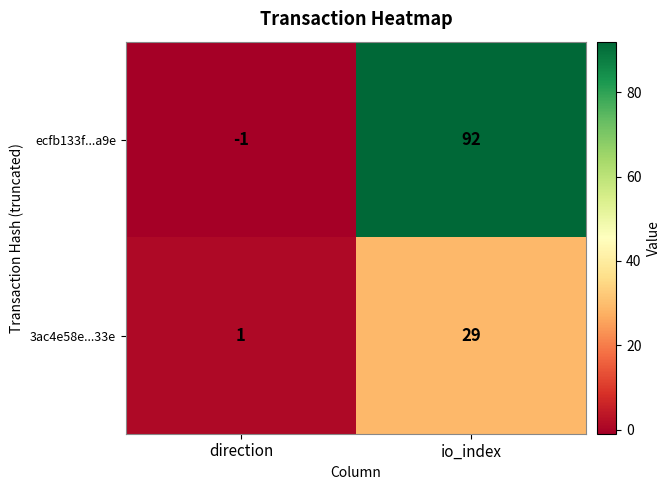

Rank the series by their maximum value, from lowest to highest.

3ac4e58e...33e, ecfb133f...a9e